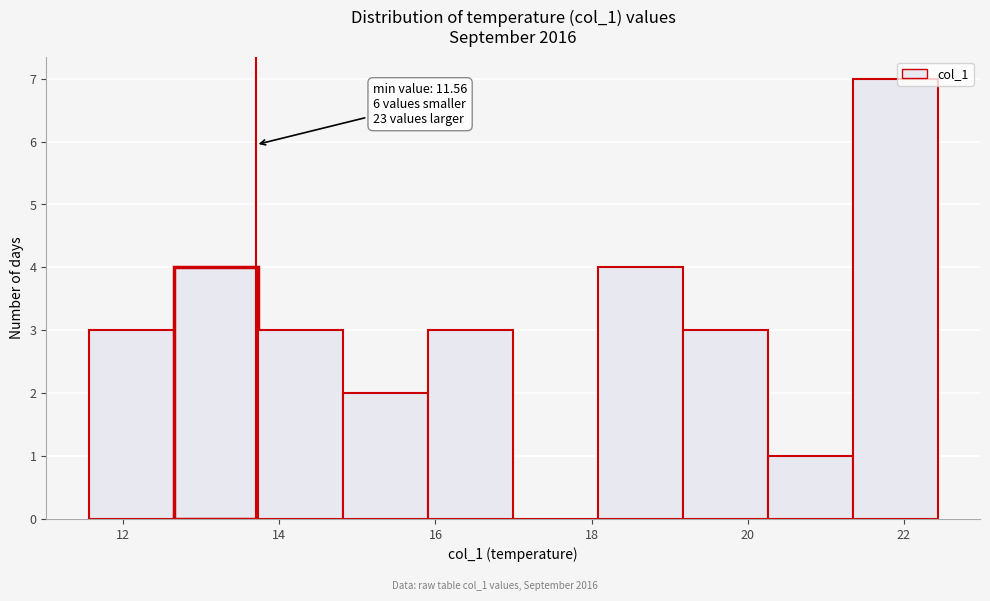

Which range on the x-axis has the tallest bar?

21.4 to 22.4